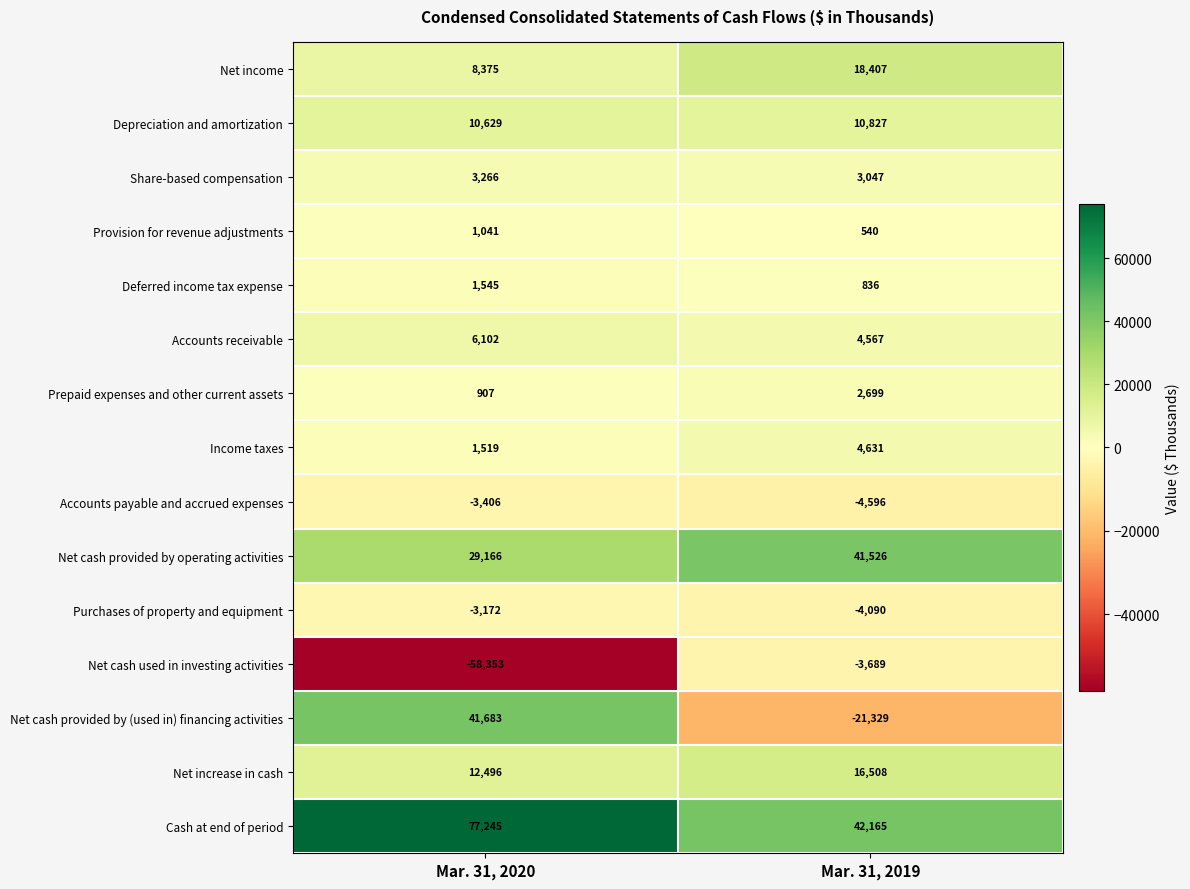

Is it true that Purchases of property and equipment equals -4090 at Mar. 31, 2019?

True